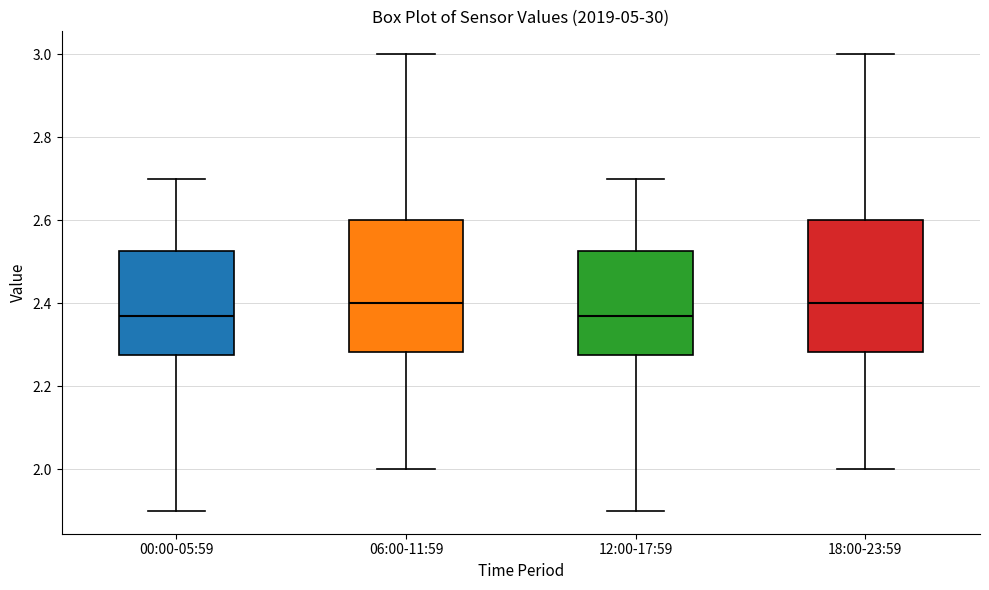

Reading left to right, read every box against the y-axis: the position of its median line, the range the box covers, and the ends of its whiskers. The values are not printed on the chart, so give them approximately, as read against the axis.

00:00-05:59: median 2.38, box 2.28 to 2.52, whiskers 1.90 to 2.70
06:00-11:59: median 2.40, box 2.28 to 2.60, whiskers 2.00 to 3.00
12:00-17:59: median 2.38, box 2.28 to 2.52, whiskers 1.90 to 2.70
18:00-23:59: median 2.40, box 2.28 to 2.60, whiskers 2.00 to 3.00